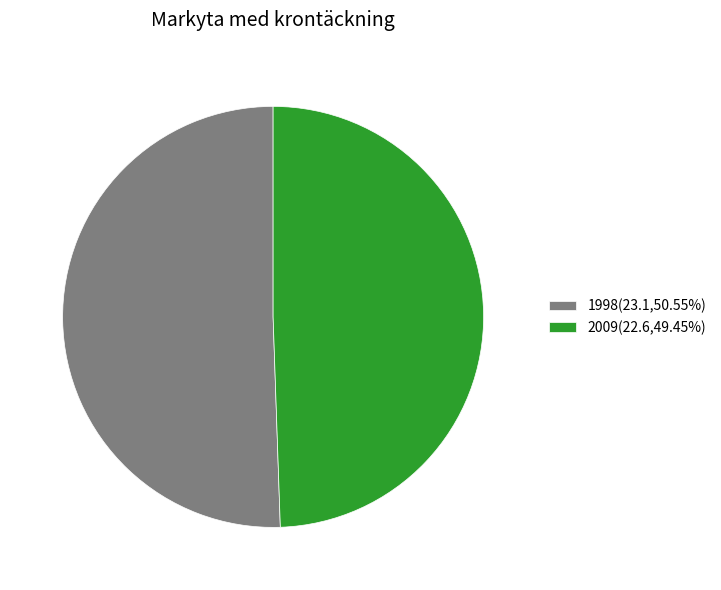

True or false: 1998 accounts for 51% of the total.

True